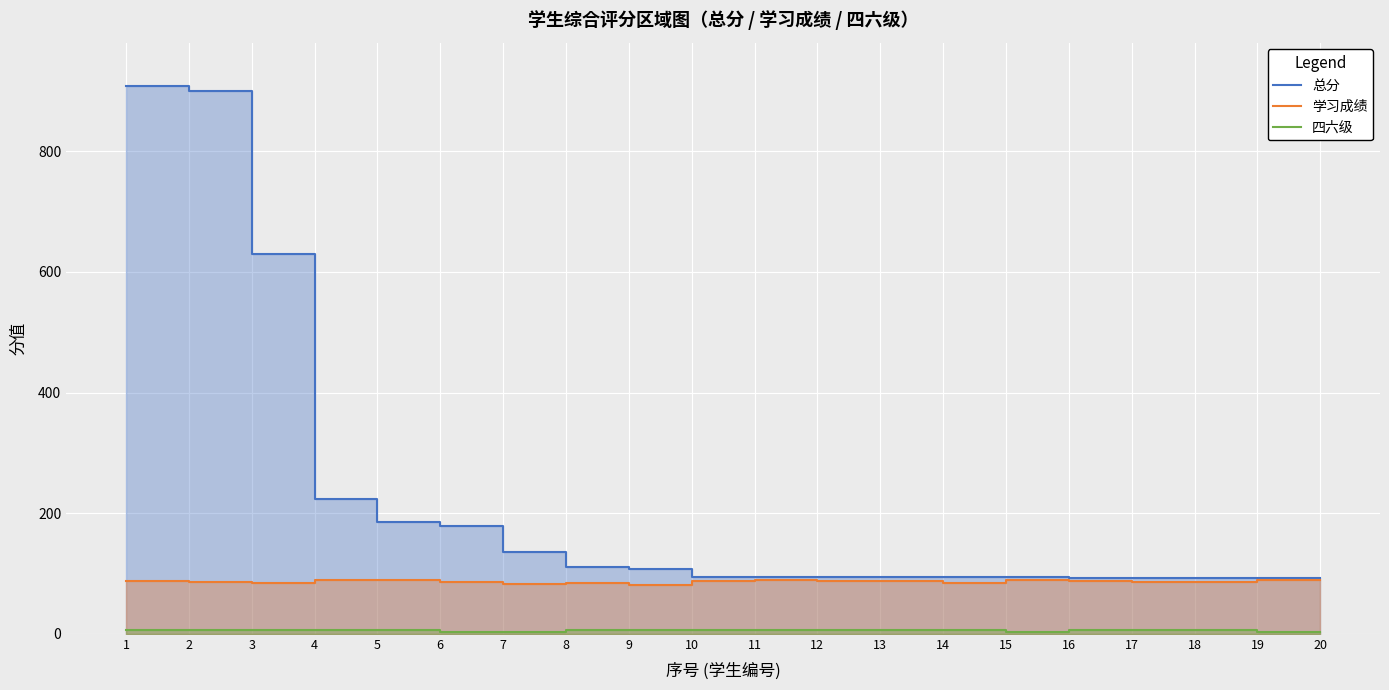

True or false: 总分 has a value of 898.4 at 3.

False